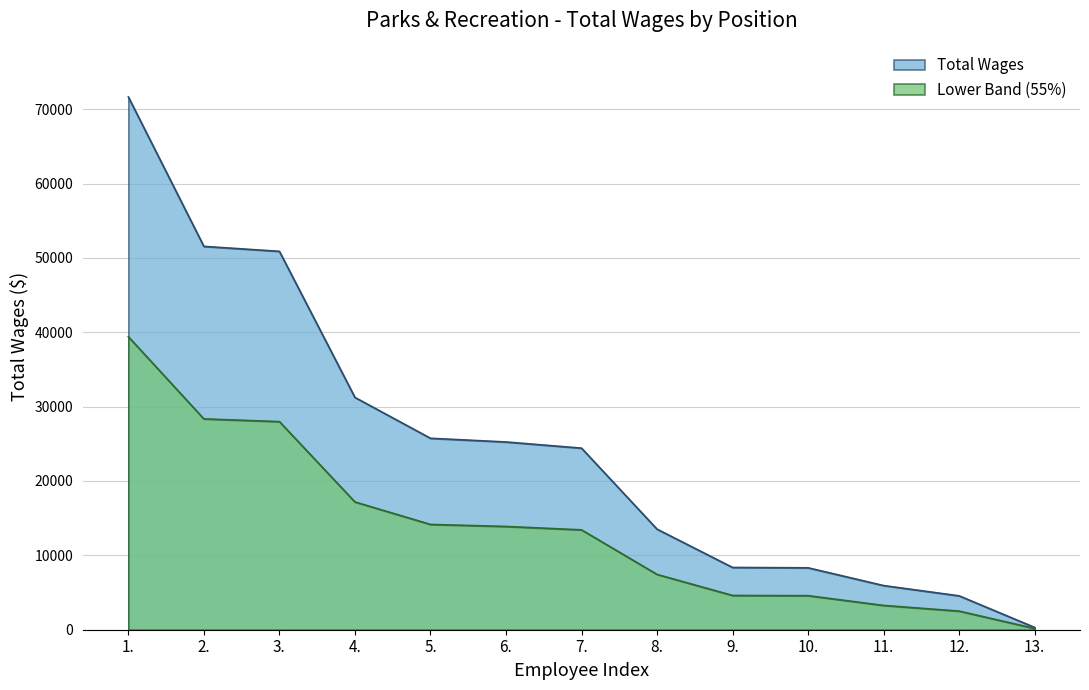

What is the greatest value displayed?

71639.0